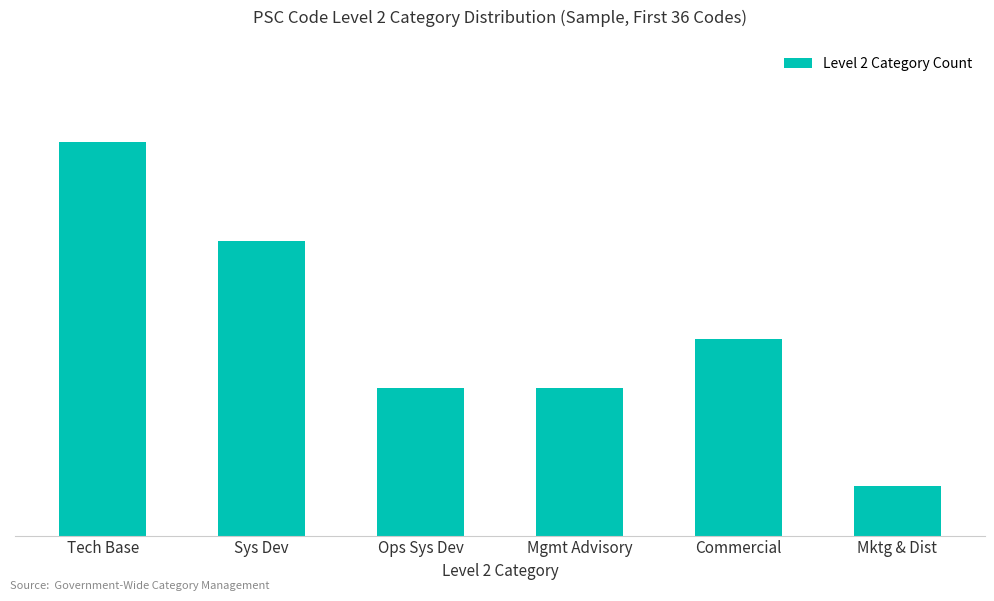

The value at Sys Dev is 6. True or false?

True